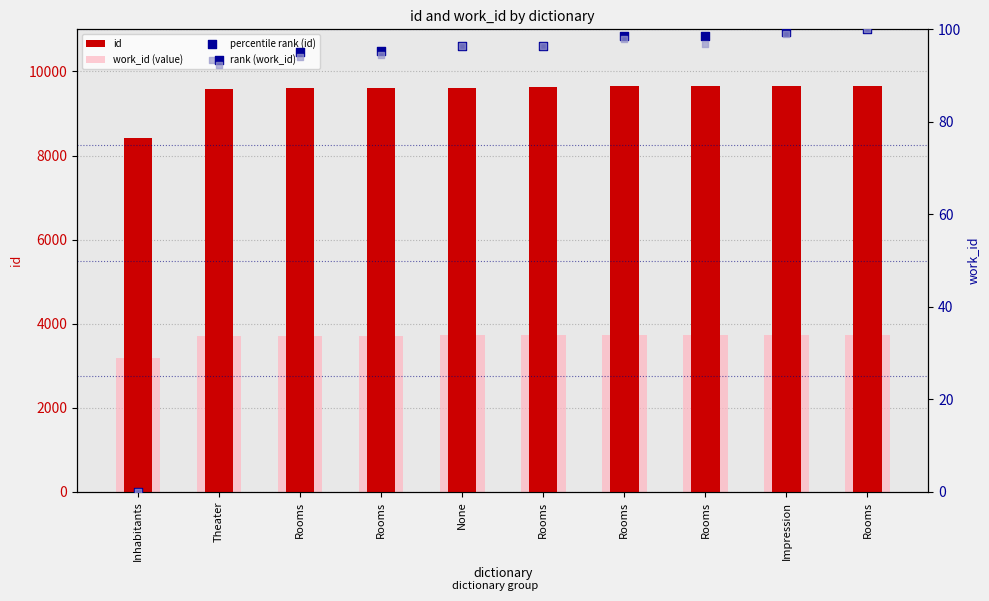

Which series contains the lowest Y value?

percentile rank (id)